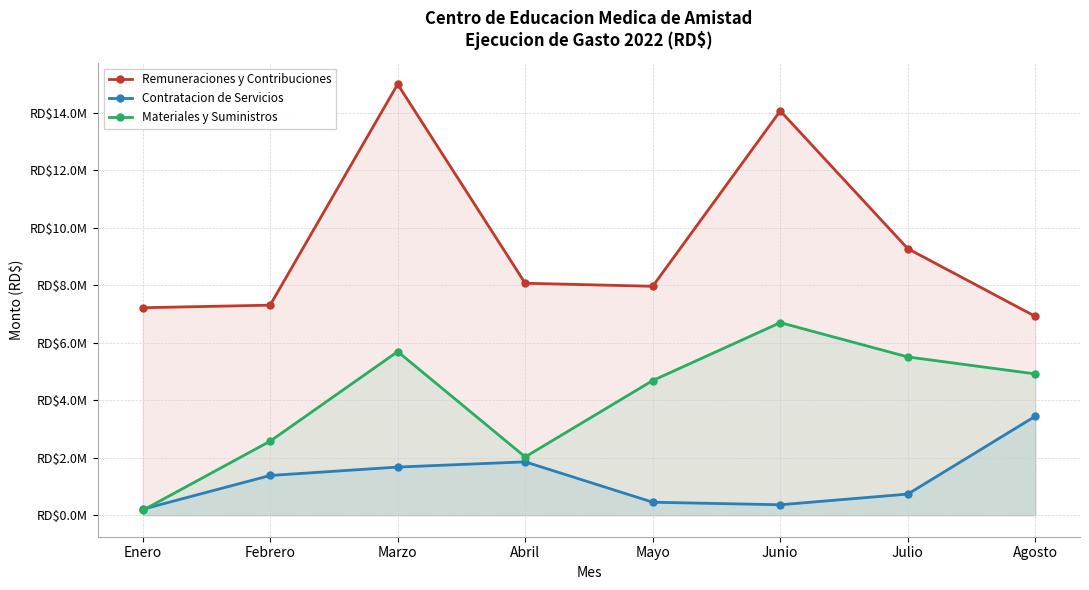

The value of Materiales y Suministros at Abril is 2027883.4. True or false?

True